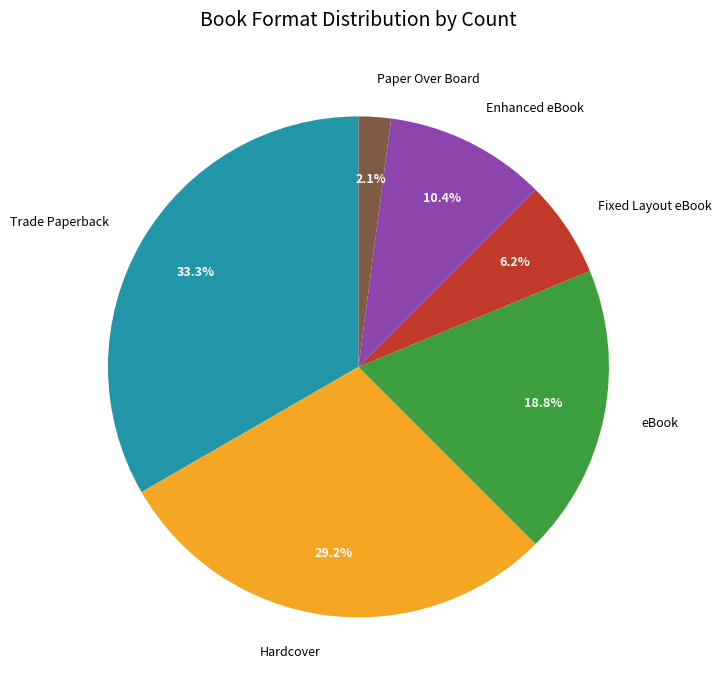

Combined, what portion of the pie is eBook and Fixed Layout eBook?

25.0%